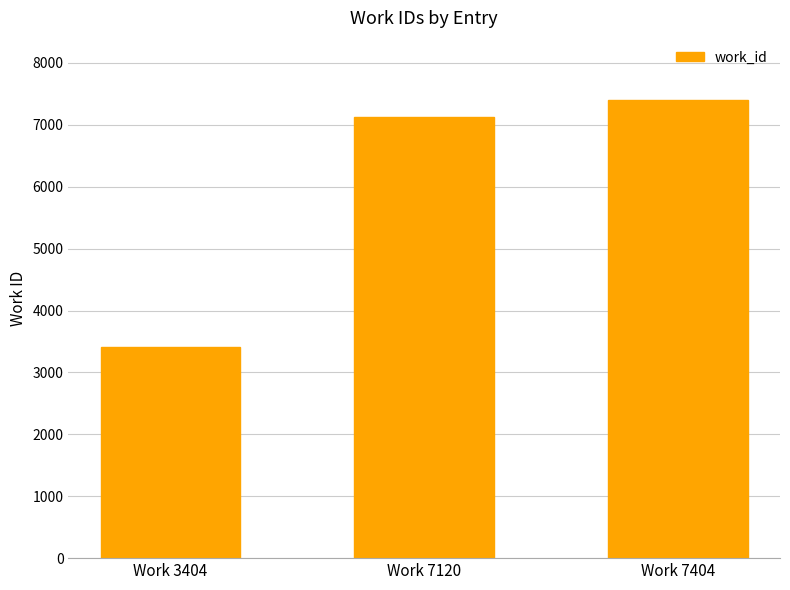

Which category has the lowest value across all series?

Work 3404